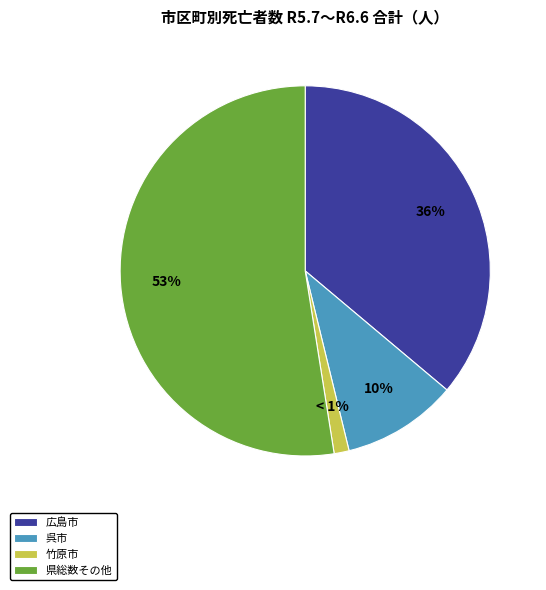

Which has a higher value, 呉市 or 竹原市?

呉市